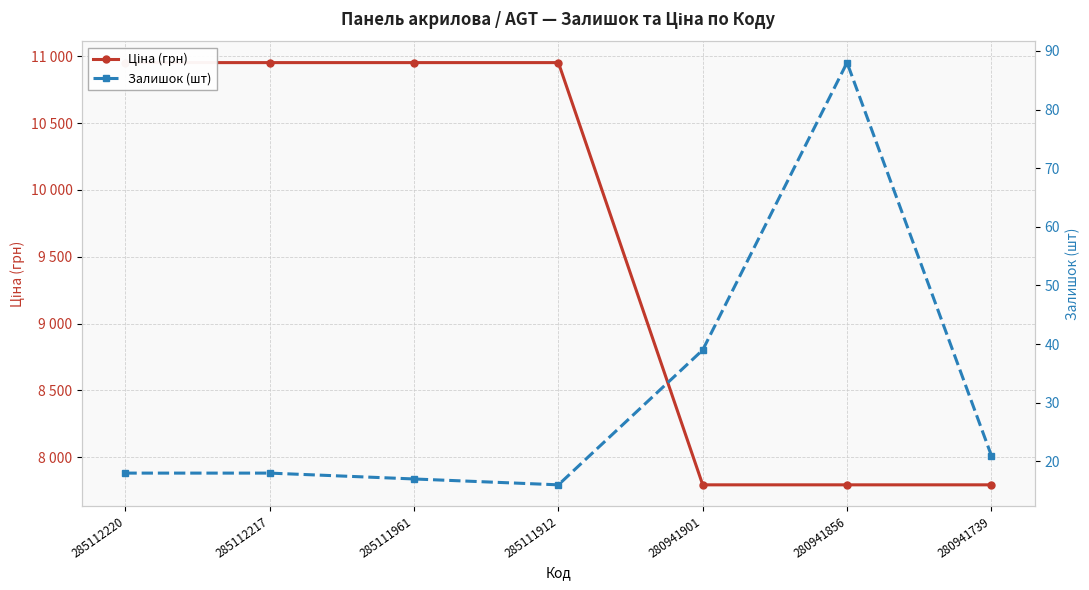

What is the sum of the Залишок (шт) values at 285111912 and 280941739?

37.0